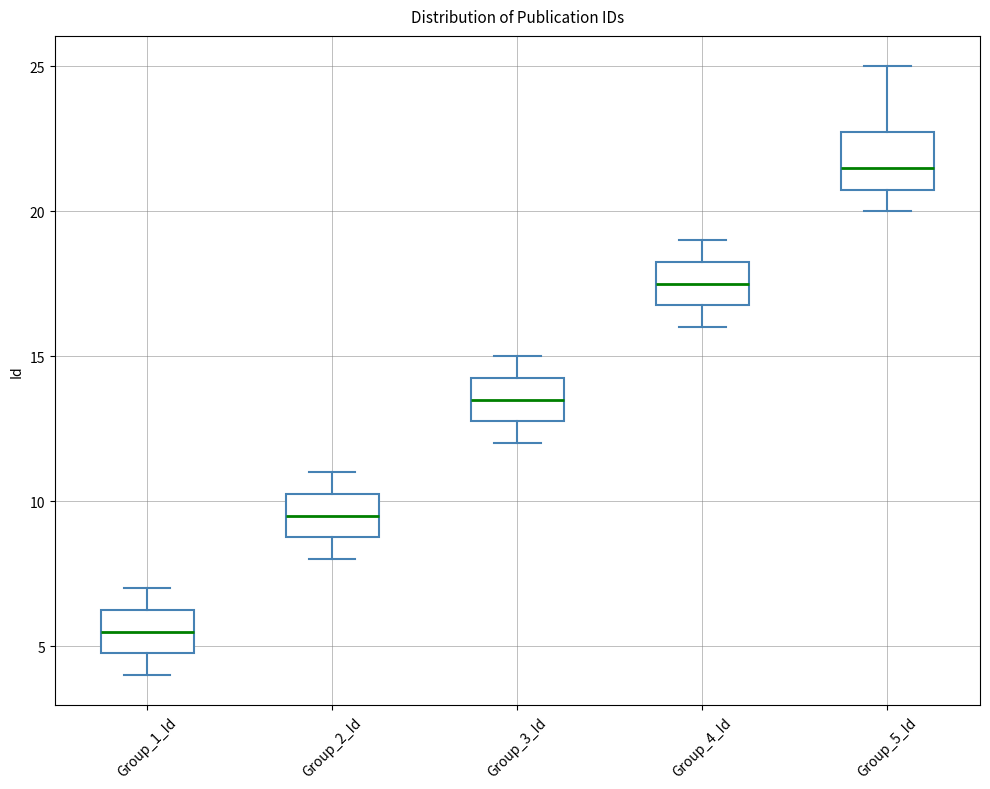

Comparing the boxes themselves (not the whiskers), which one is the tallest?

Group_5_Id